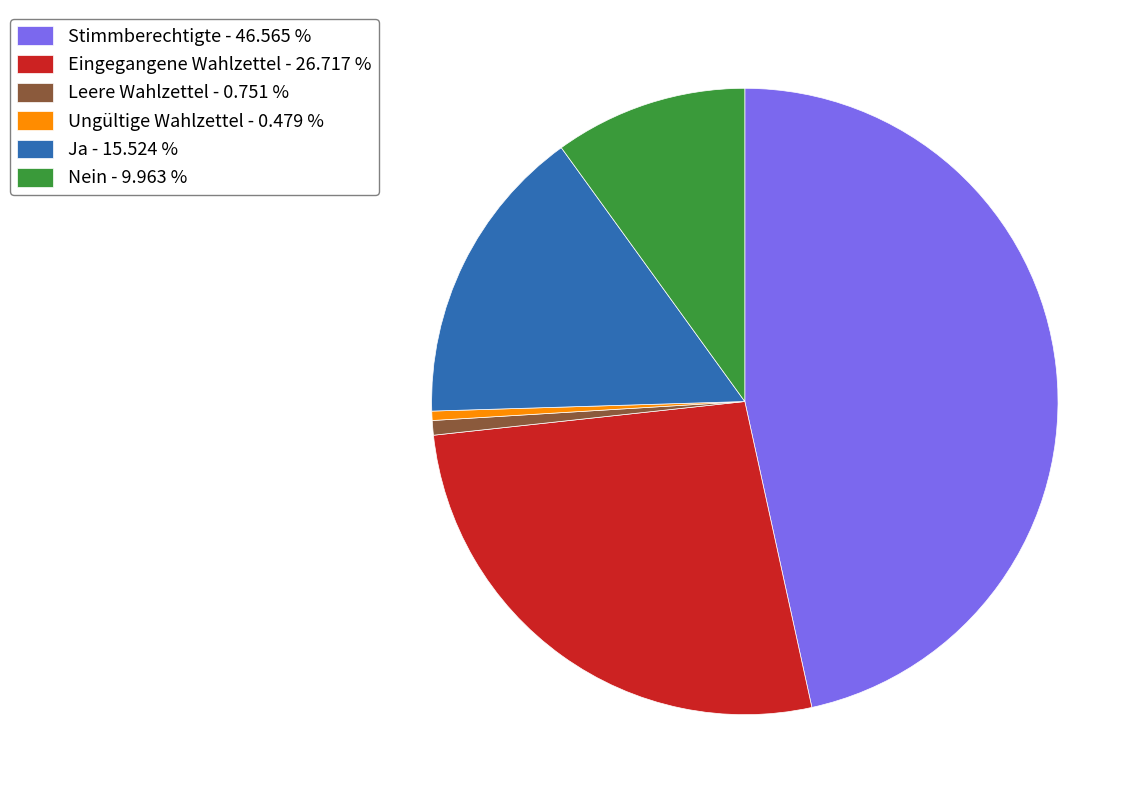

Approximately how many times larger is the value at Ja compared to Ungültige Wahlzettel?

32.4